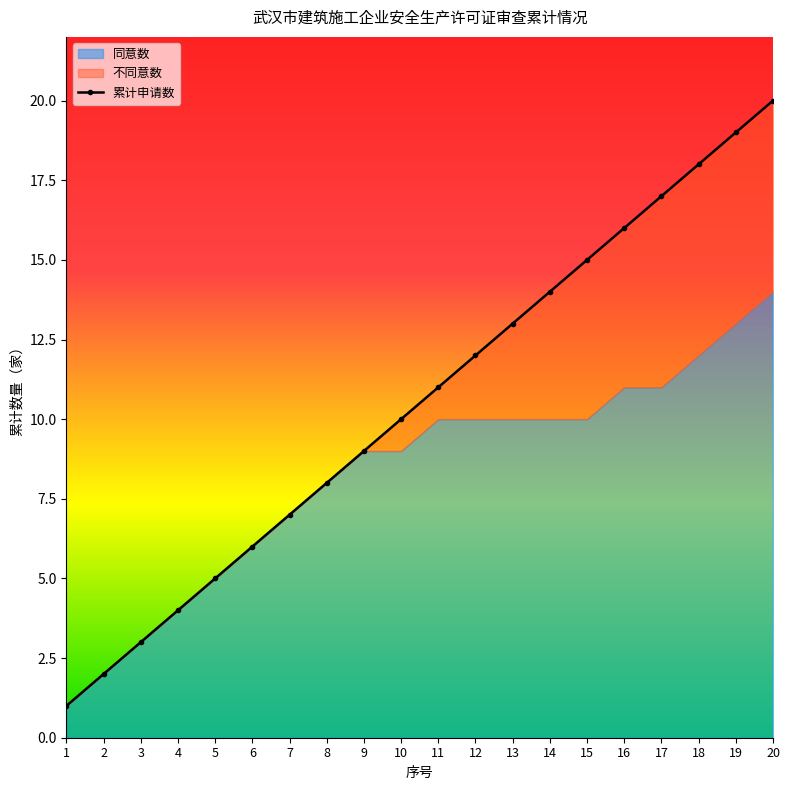

At which label is 不同意数 closest to 4?

14